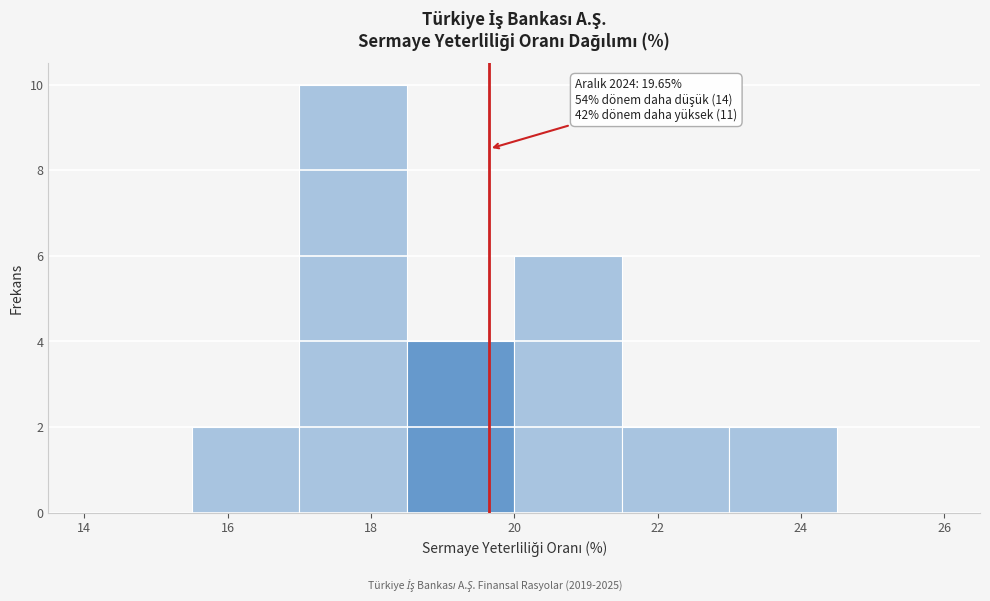

Which range on the x-axis has the tallest bar?

17.0 to 18.5